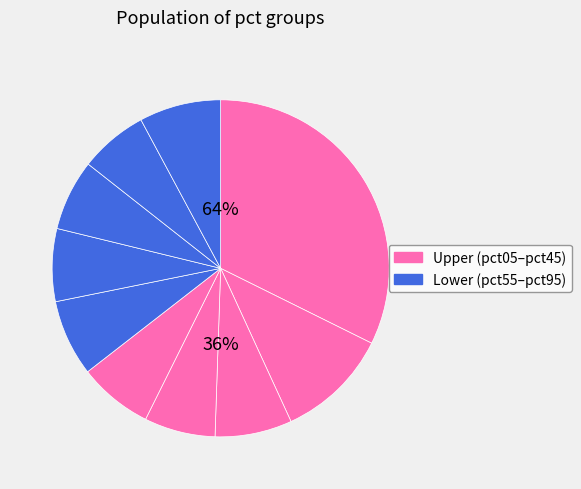

Does pct05 represent more than half of the total?

No